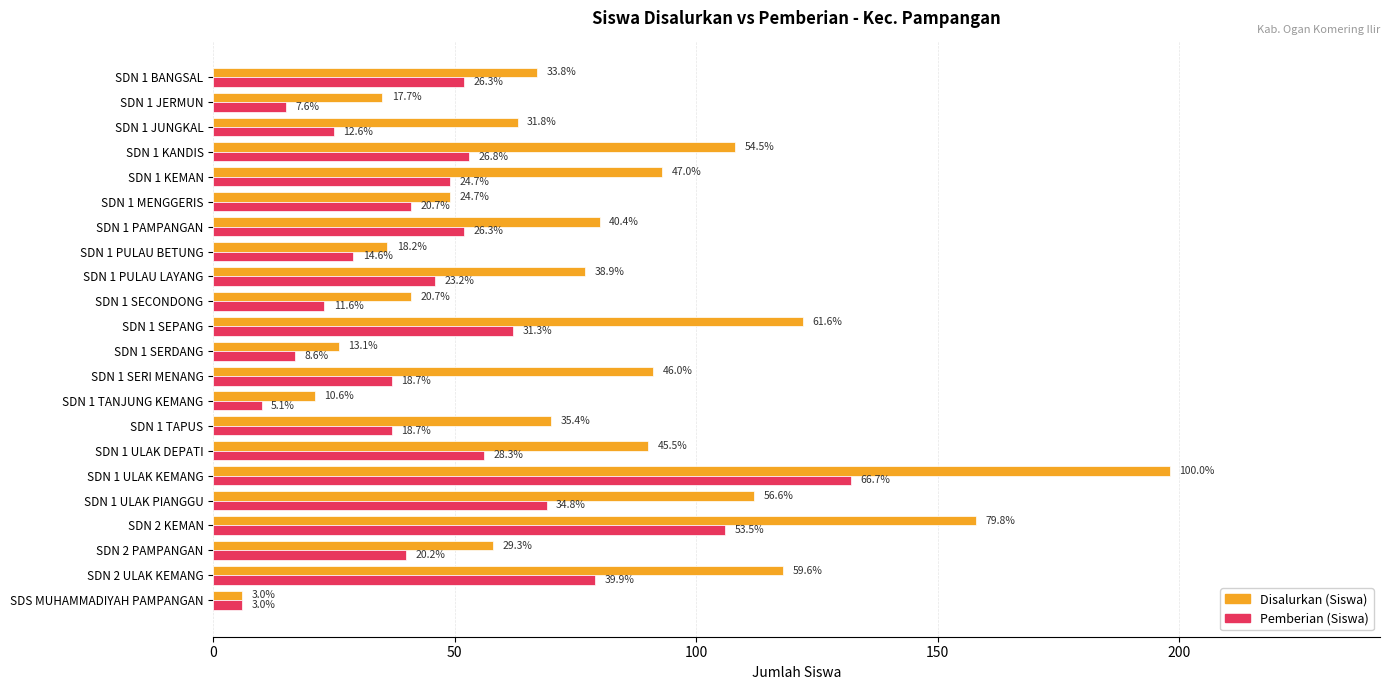

What are all the series names shown in the legend?

Disalurkan (Siswa), Pemberian (Siswa)